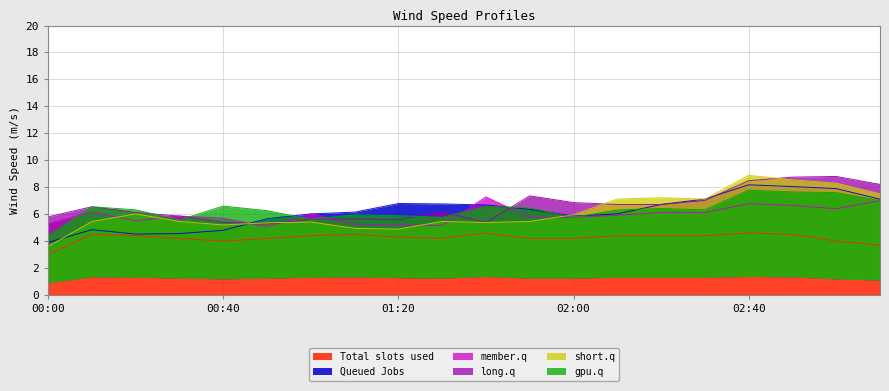

What is the highest value of the Total slots used series?

4.6